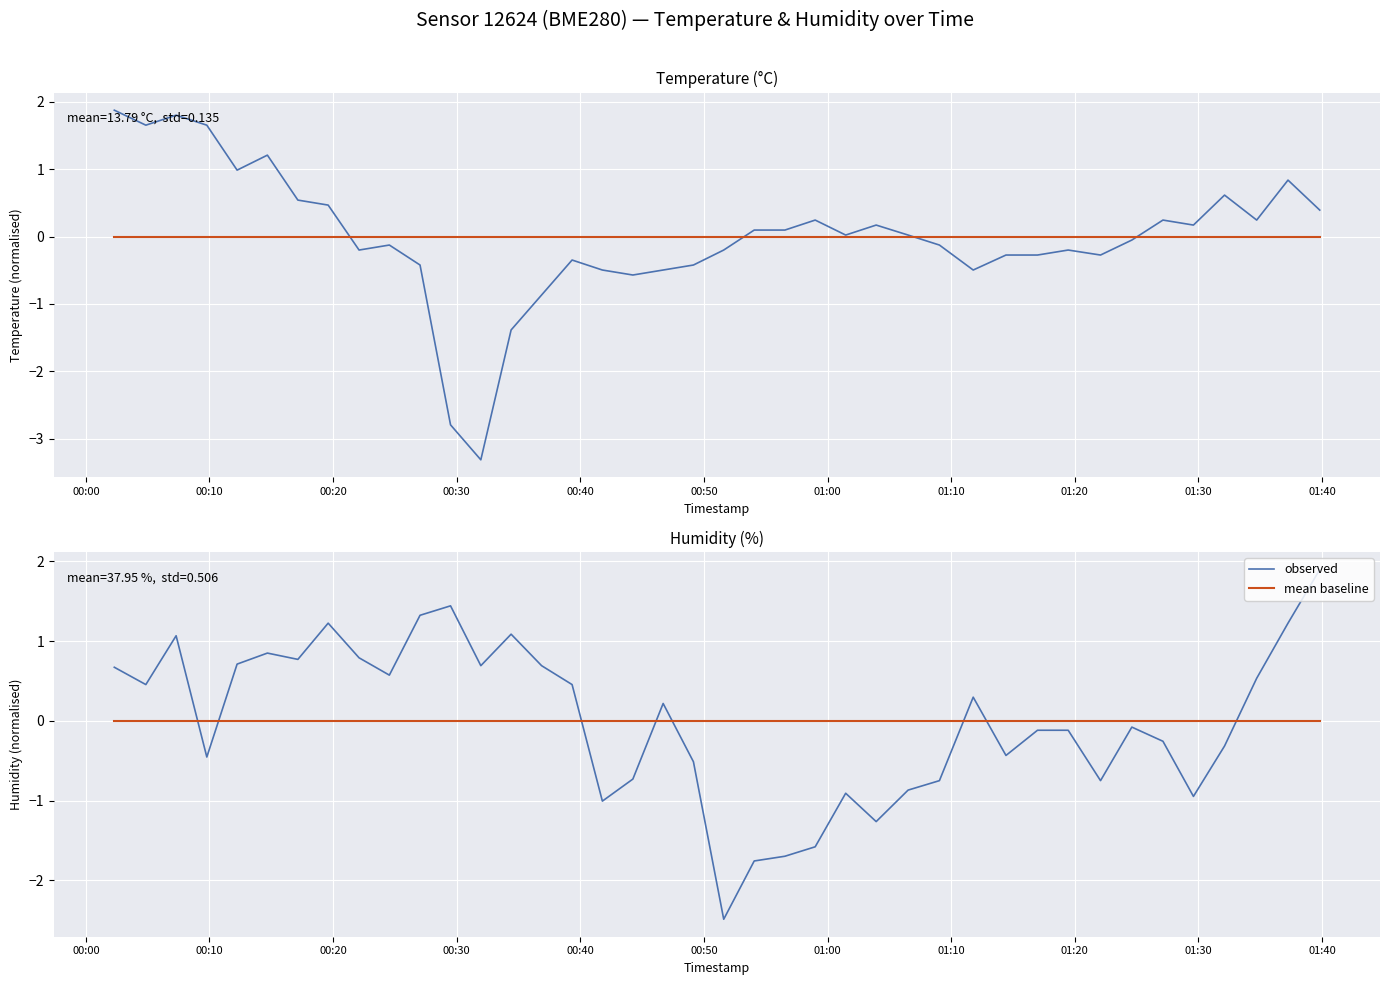

At which category does observed reach its first local valley?

00:10